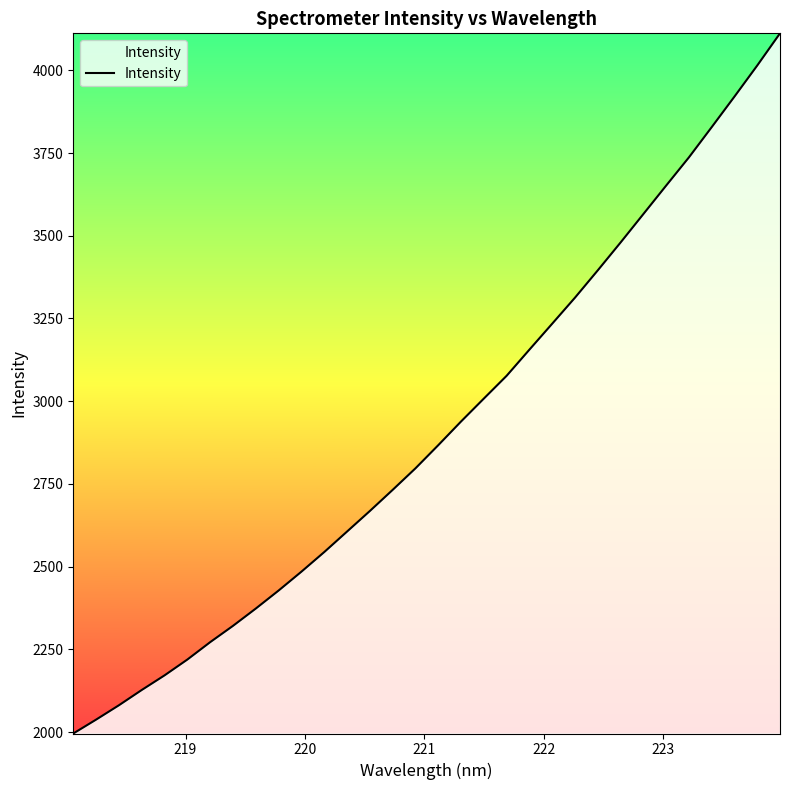

What is the difference between the maximum and minimum values?

2115.6